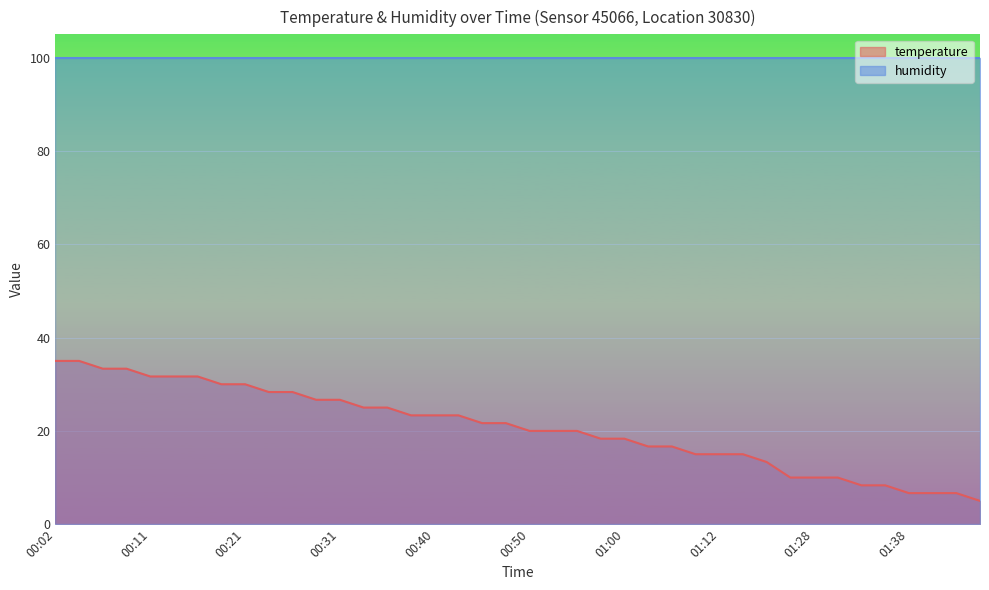

What is the change in value from 00:14 to 01:10?

-16.7